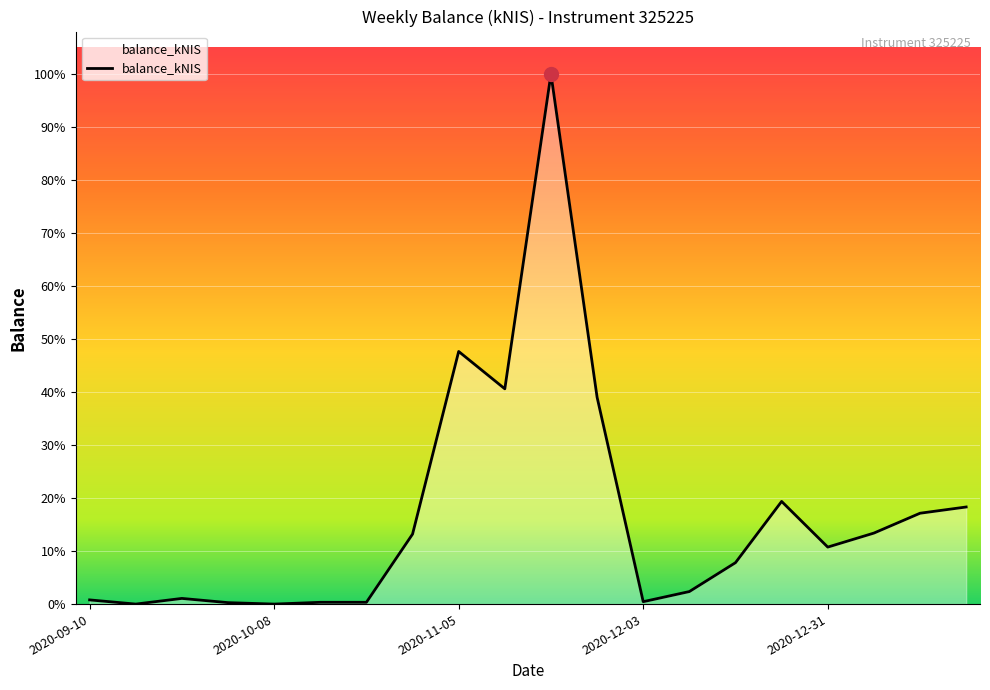

Does the chart have visible grid lines?

Yes